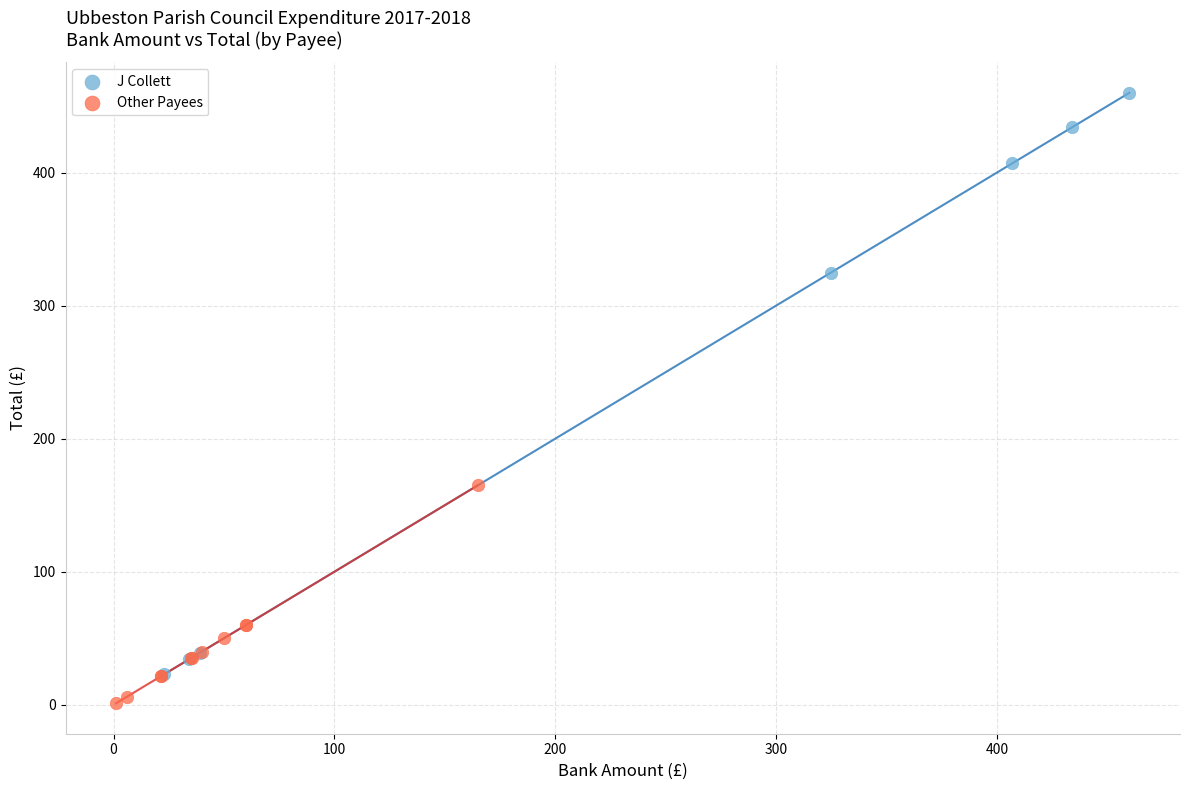

Which series reaches the maximum Y coordinate?

J Collett